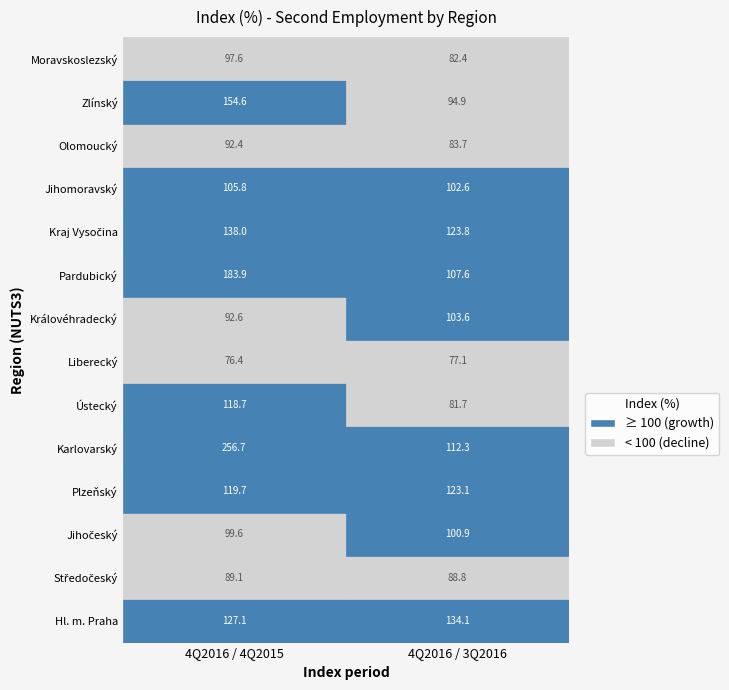

What is the approximate value of CZ080 at 0?

97.6